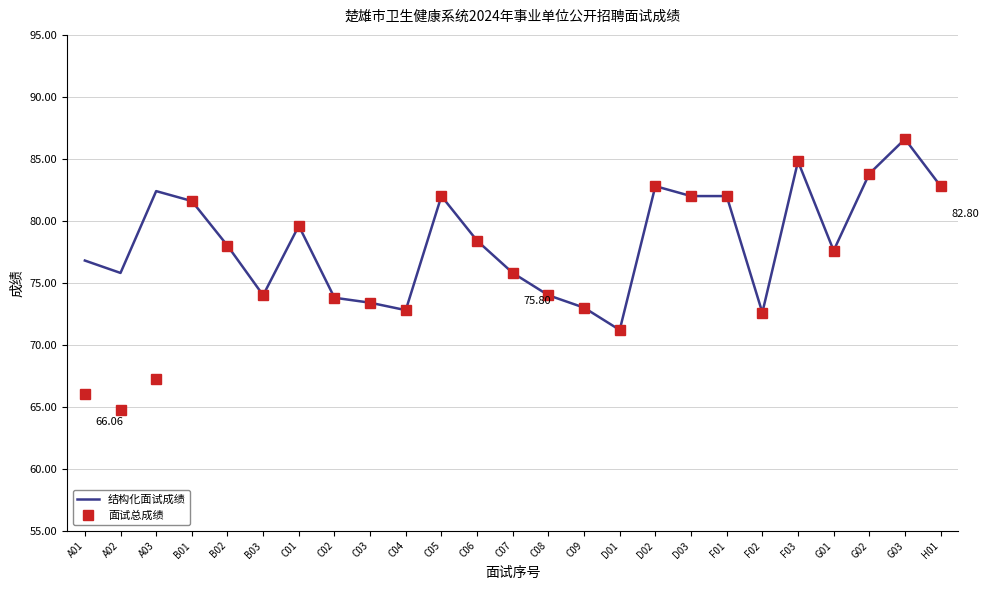

Reading left to right, transcribe all the data shown in this chart.

结构化面试成绩: A01=76.8	A02=75.8	A03=82.4	B01=81.6	B02=78.0	B03=74.0	C01=79.6	C02=73.8	C03=73.4	C04=72.8	C05=82.0	C06=78.4	C07=75.8	C08=74.0	C09=73.0	D01=71.2	D02=82.8	D03=82.0	F01=82.0	F02=72.6	F03=84.8	G01=77.6	G02=83.8	G03=86.6	H01=82.8
面试总成绩: A01=66.1	A02=64.8	A03=67.3	B01=81.6	B02=78.0	B03=74.0	C01=79.6	C02=73.8	C03=73.4	C04=72.8	C05=82.0	C06=78.4	C07=75.8	C08=74.0	C09=73.0	D01=71.2	D02=82.8	D03=82.0	F01=82.0	F02=72.6	F03=84.8	G01=77.6	G02=83.8	G03=86.6	H01=82.8